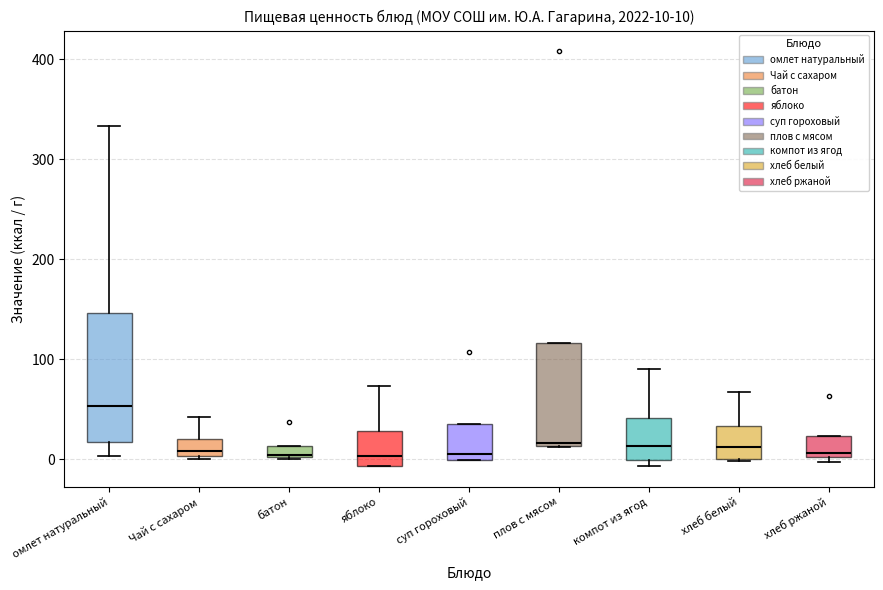

Comparing the boxes themselves (not the whiskers), which one is the tallest?

омлет натуральный